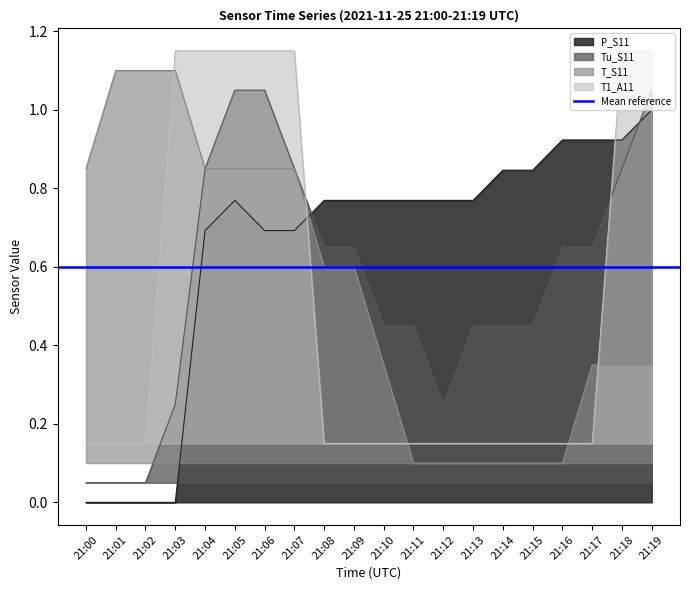

What is the sum of all T_S11 values?

10.7